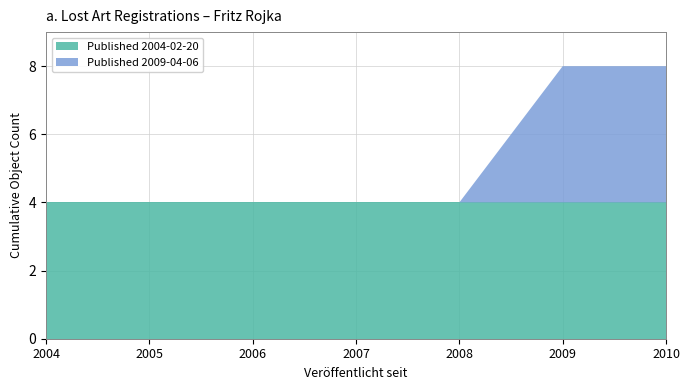

What is the lowest value of the Published 2004-02-20 series?

4